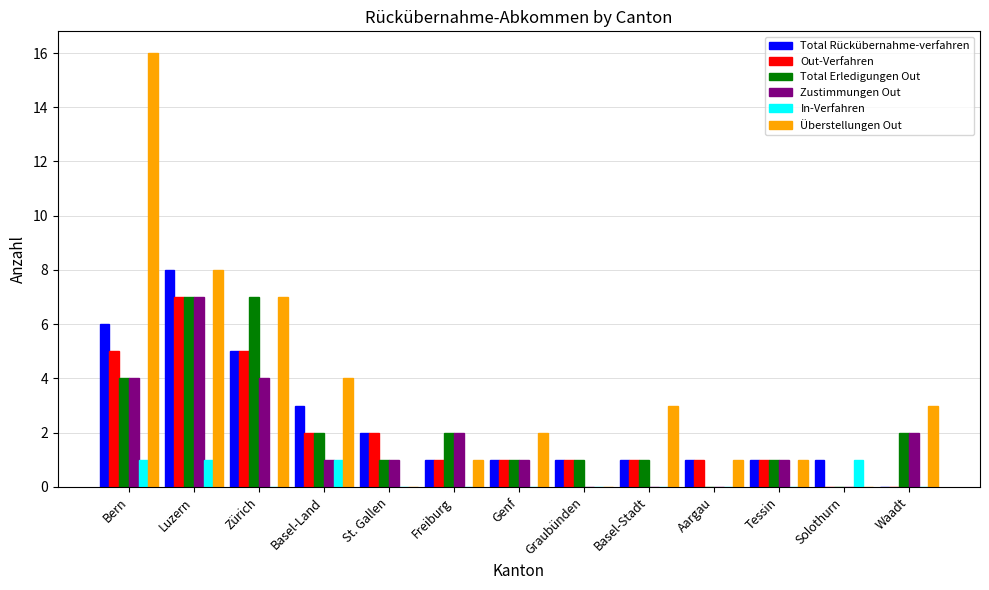

What is the sum of all Überstellungen Out values?

46